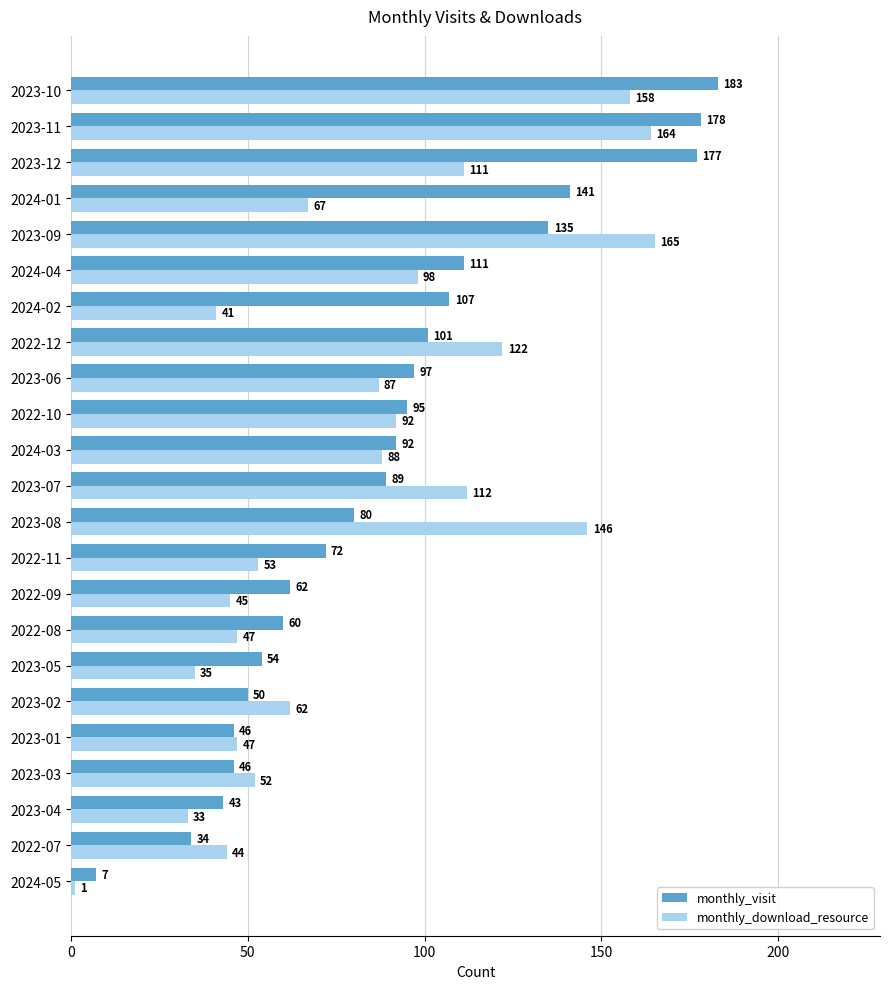

How many data points in monthly_visit are less than 89?

11